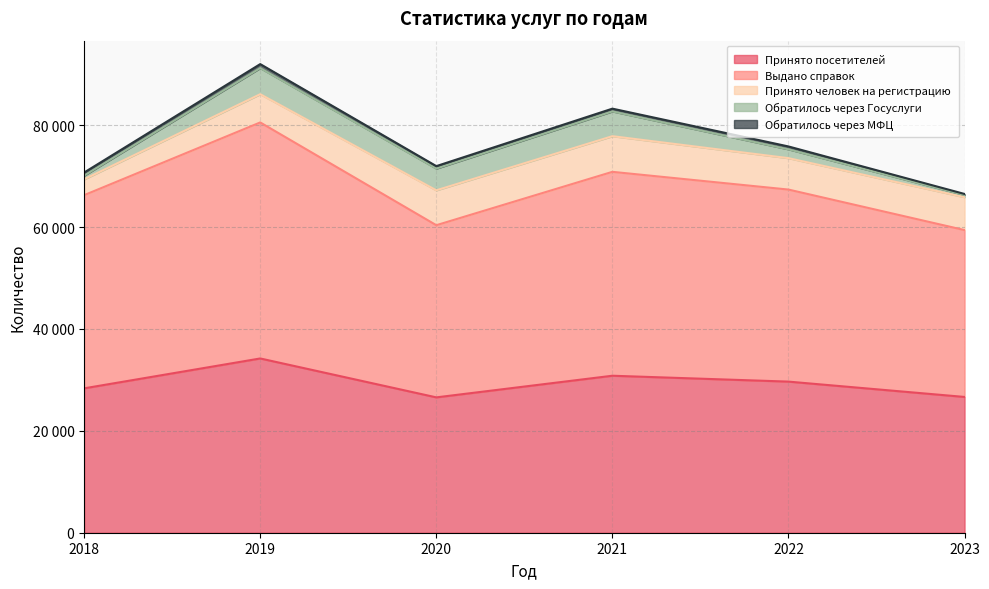

How many values in the Выдано справок series exceed 37921?

2